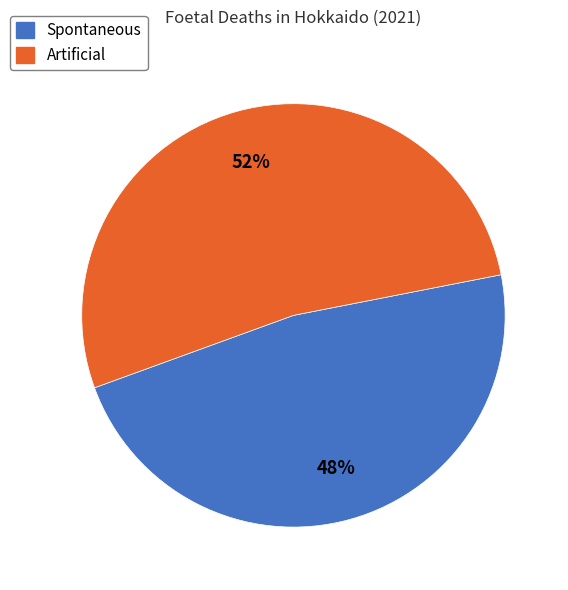

Rank the categories by value from highest to lowest.

Artificial, Spontaneous